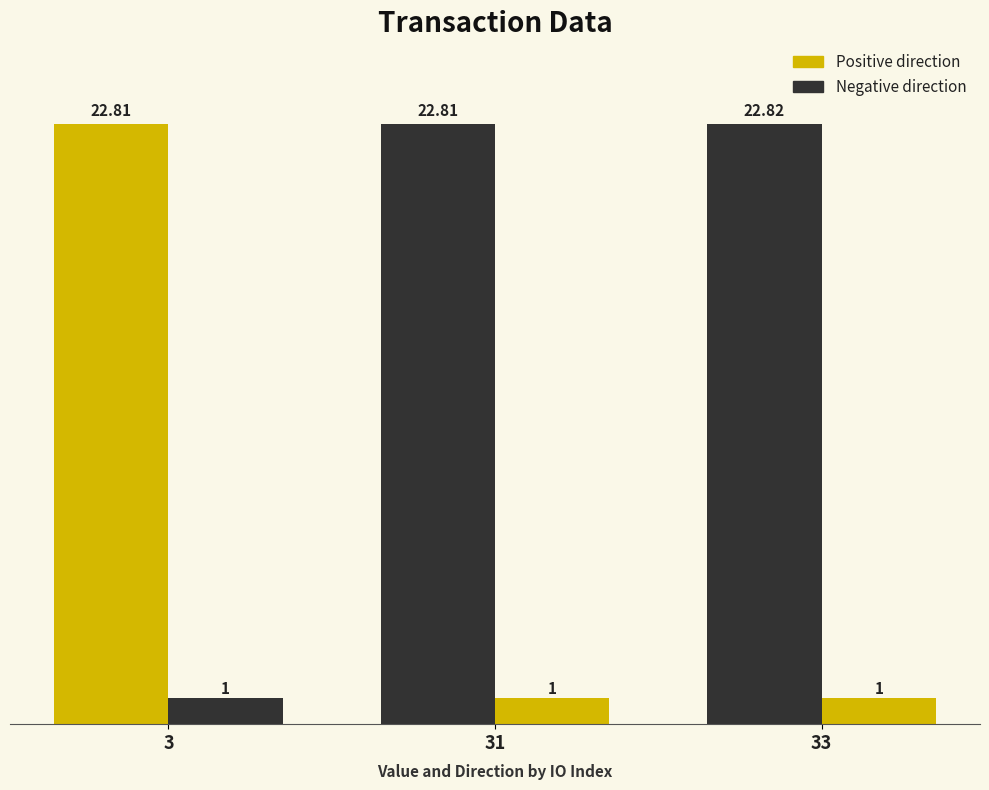

How many bars are there in each group?

2